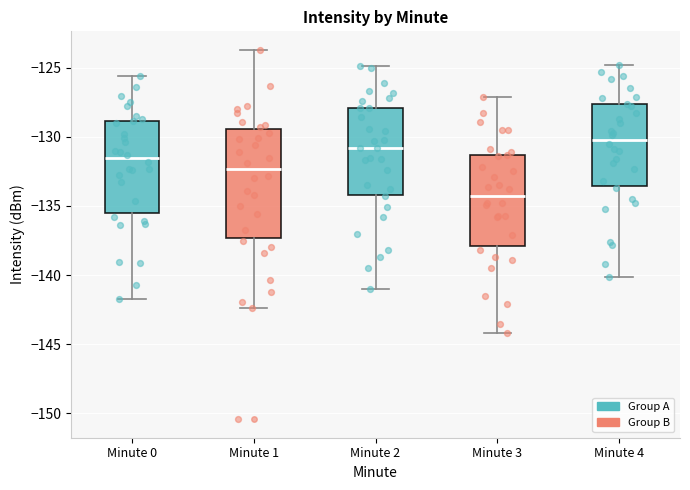

Which box has the lowest median line?

Minute 3